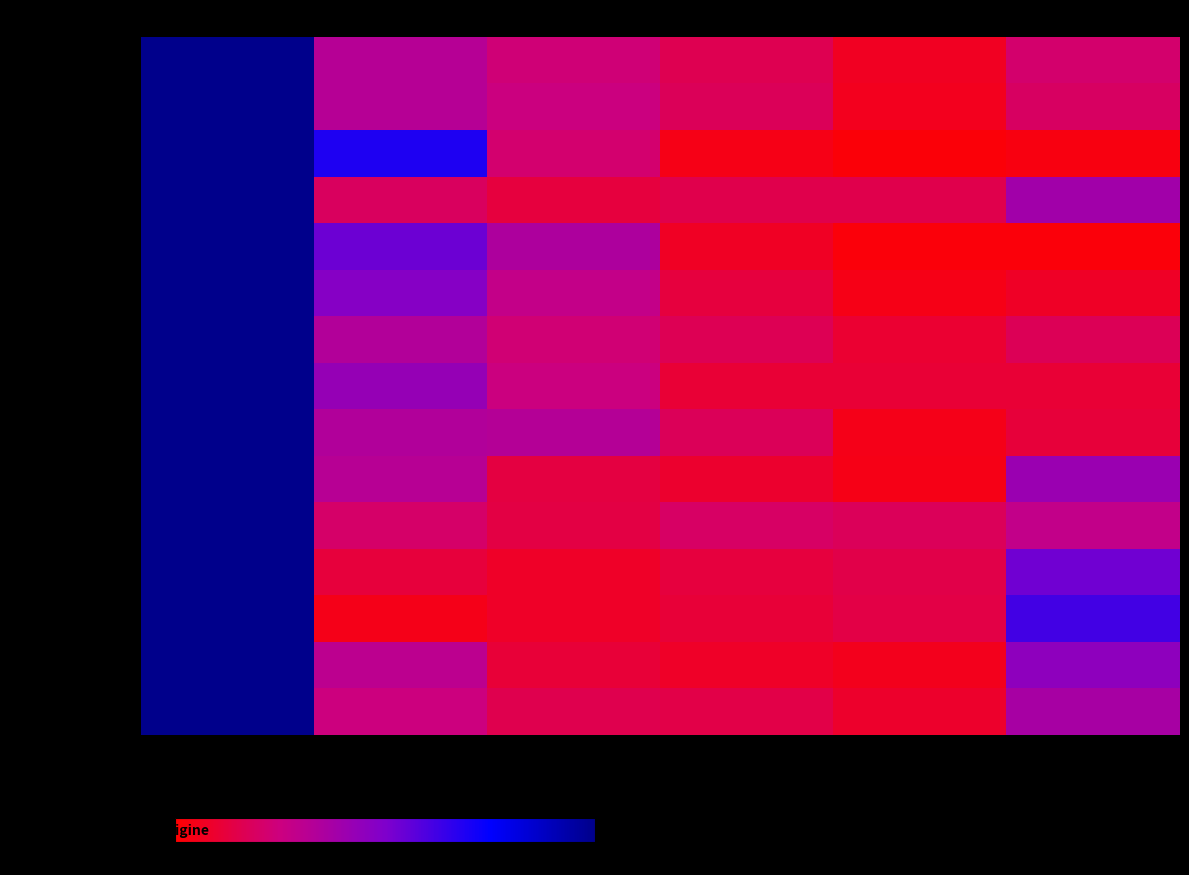

Which series has the widest spread of values?

UE-8